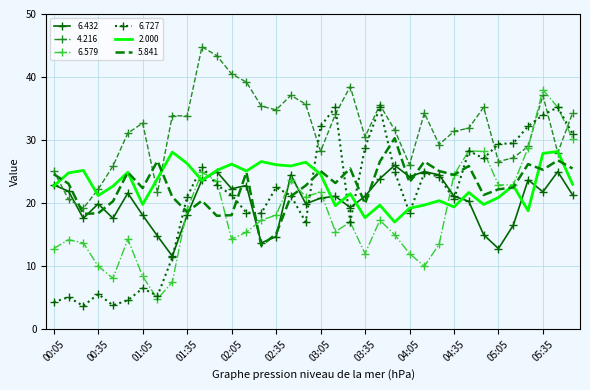

List the series in order of their peak value, highest first.

4.216, 6.579, 6.727, 5.841, 2.000, 6.432